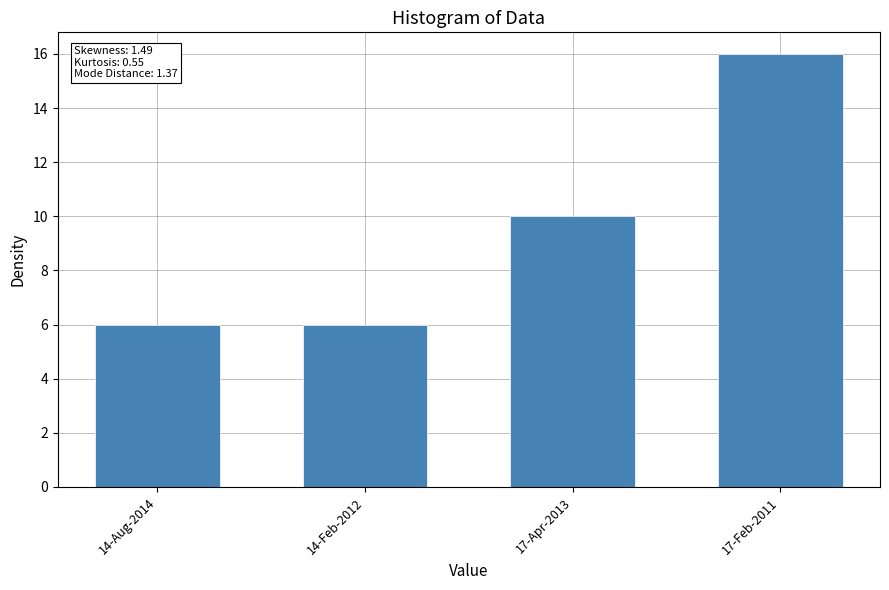

What is the sum of the values at 14-Aug-2014 and 17-Feb-2011?

22